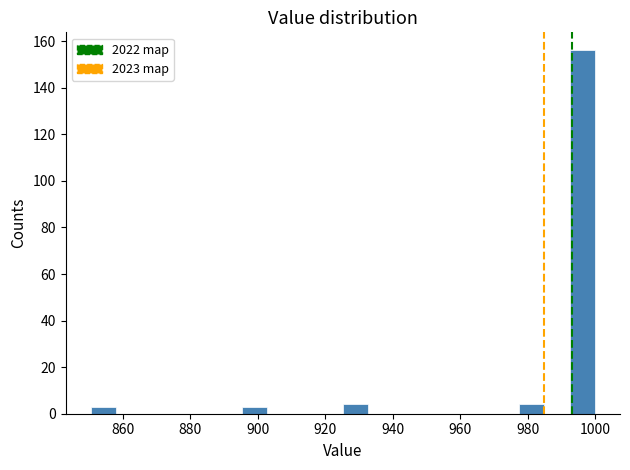

Around what value on the x-axis is the tallest bar? Give the approximate position of its centre, as read against the axis.

996